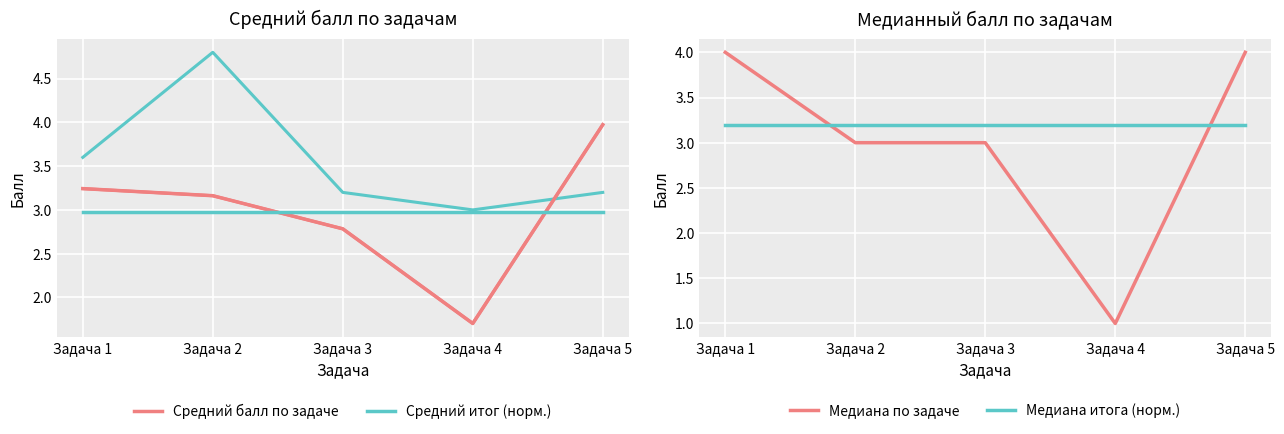

Reading left to right, transcribe all the data shown in this chart.

Средний балл: Задача 1=3.2	Задача 2=3.2	Задача 3=2.8	Задача 4=1.7	Задача 5=4.0
Итог (норм.): Задача 1=3.6	Задача 2=4.8	Задача 3=3.2	Задача 4=3.0	Задача 5=3.2
Средний балл по задаче: Задача 1=3.2	Задача 2=3.2	Задача 3=2.8	Задача 4=1.7	Задача 5=4.0
Средний итог (норм.): Задача 1=3.0	Задача 2=3.0	Задача 3=3.0	Задача 4=3.0	Задача 5=3.0
Медиана по задаче: Задача 1=4.0	Задача 2=3.0	Задача 3=3.0	Задача 4=1.0	Задача 5=4.0
Медиана итога (норм.): Задача 1=3.2	Задача 2=3.2	Задача 3=3.2	Задача 4=3.2	Задача 5=3.2